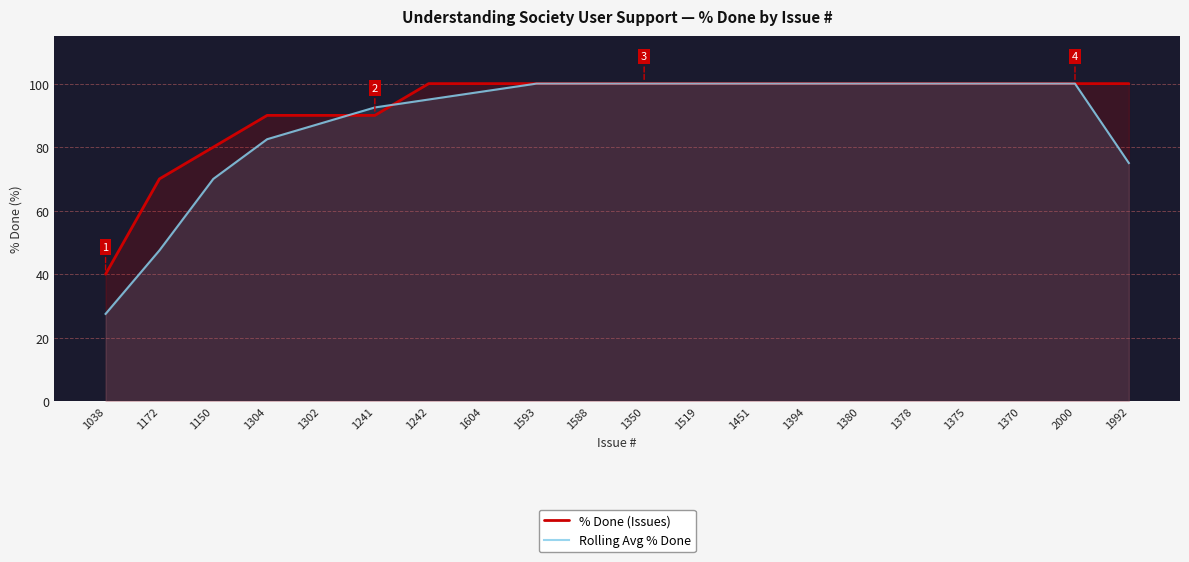

True or false: % Done (Issues) and Rolling Avg % Done intersect in this chart.

True